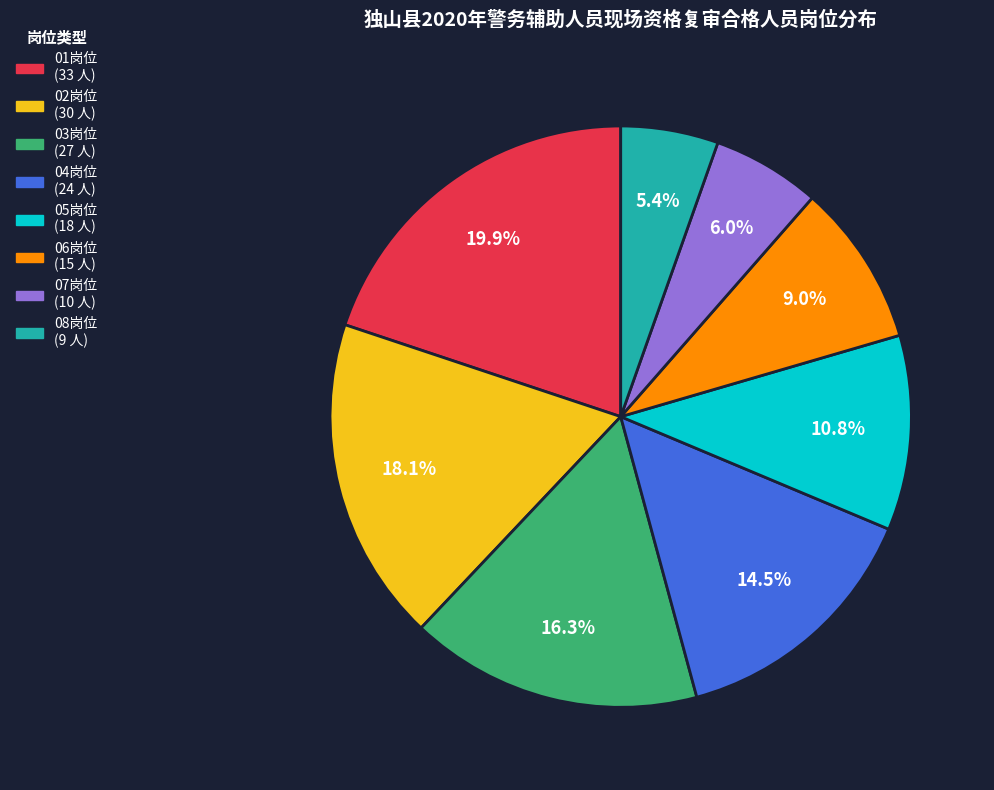

Which category has the biggest portion of the pie?

01岗位